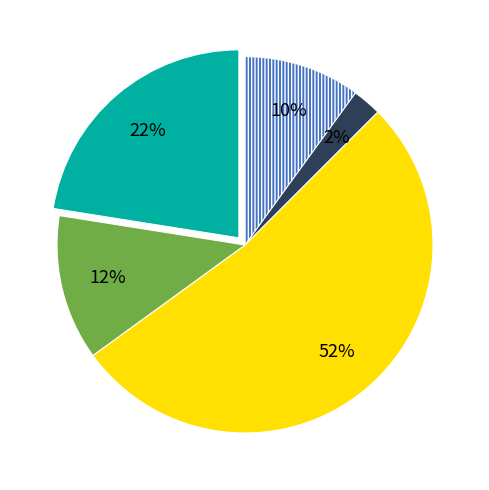

Is there any slice that represents more than half of the pie?

Yes